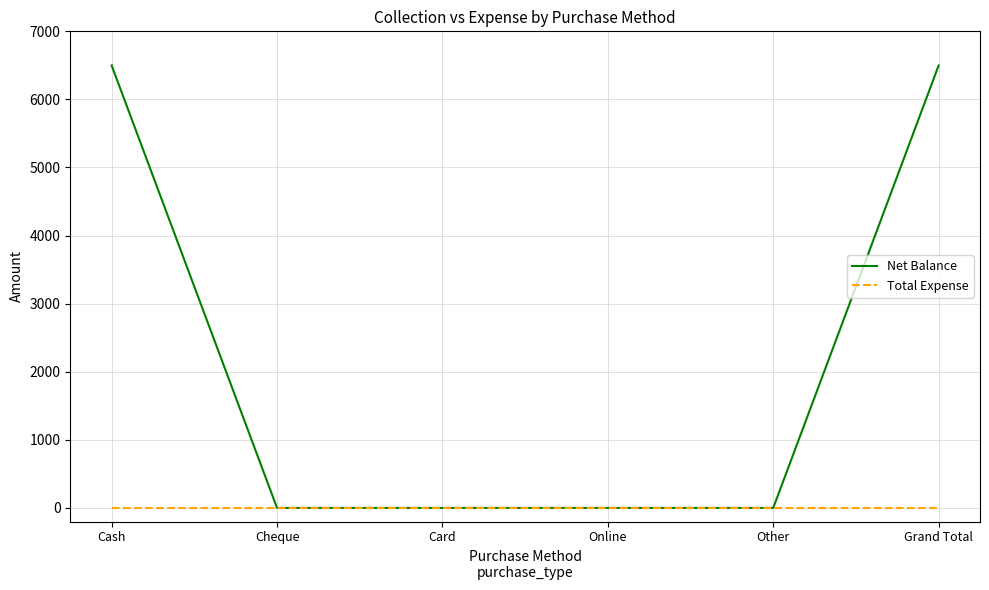

Is the value of Total Expense at Other greater than the value of Net Balance at Grand Total?

No